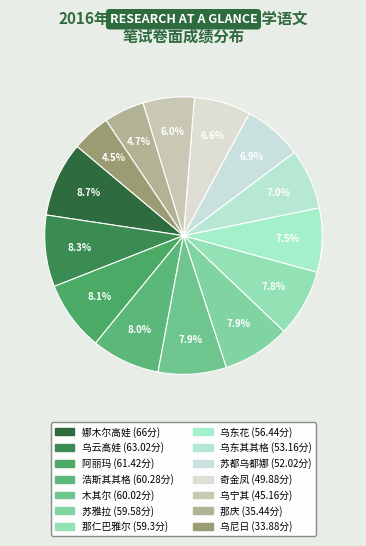

What is the change in value from 乌云高娃 to 苏都乌都娜?

-11.0